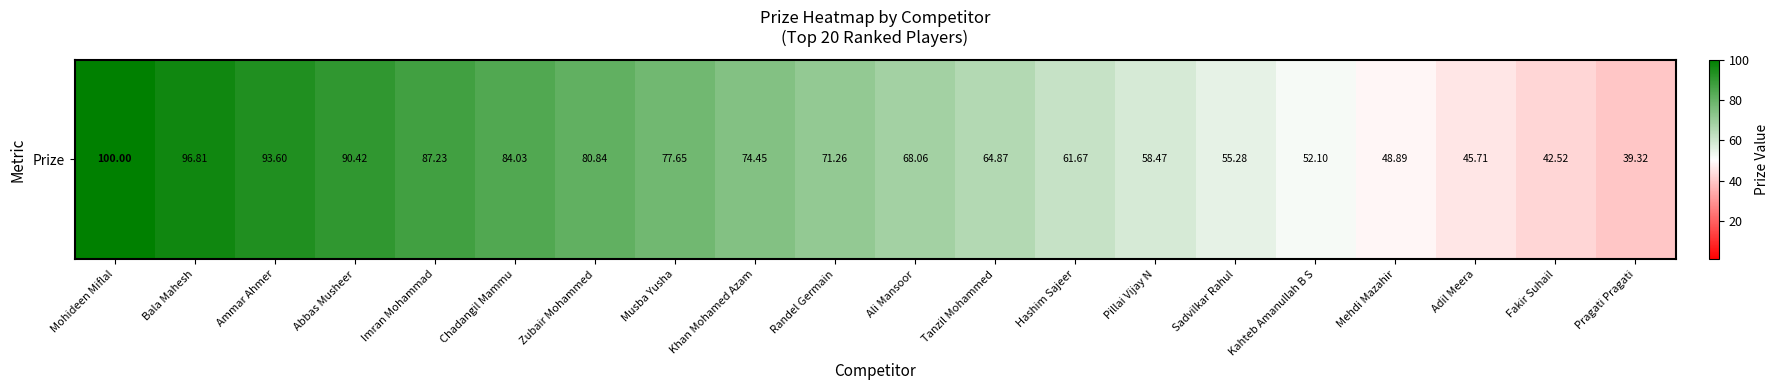

What is the difference between the values at Bala Mahesh and Tanzil Mohammed?

31.9